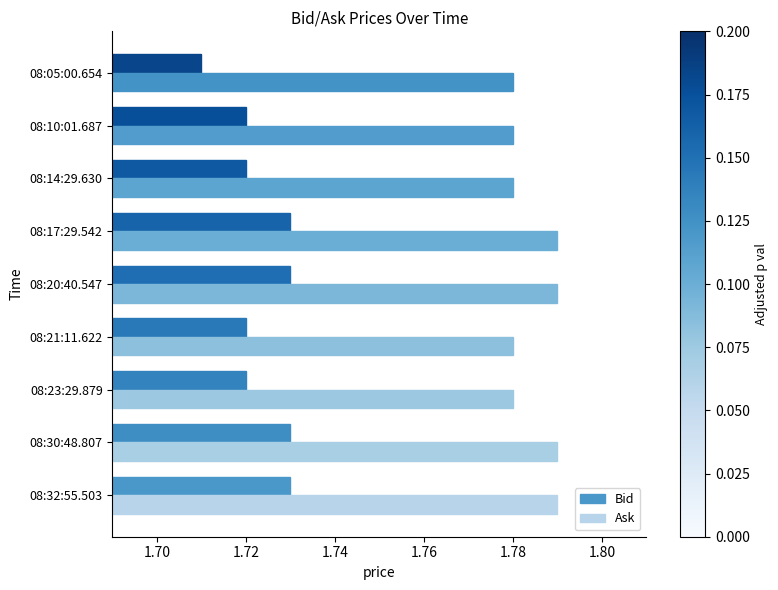

Which series has the largest total across all categories?

Ask